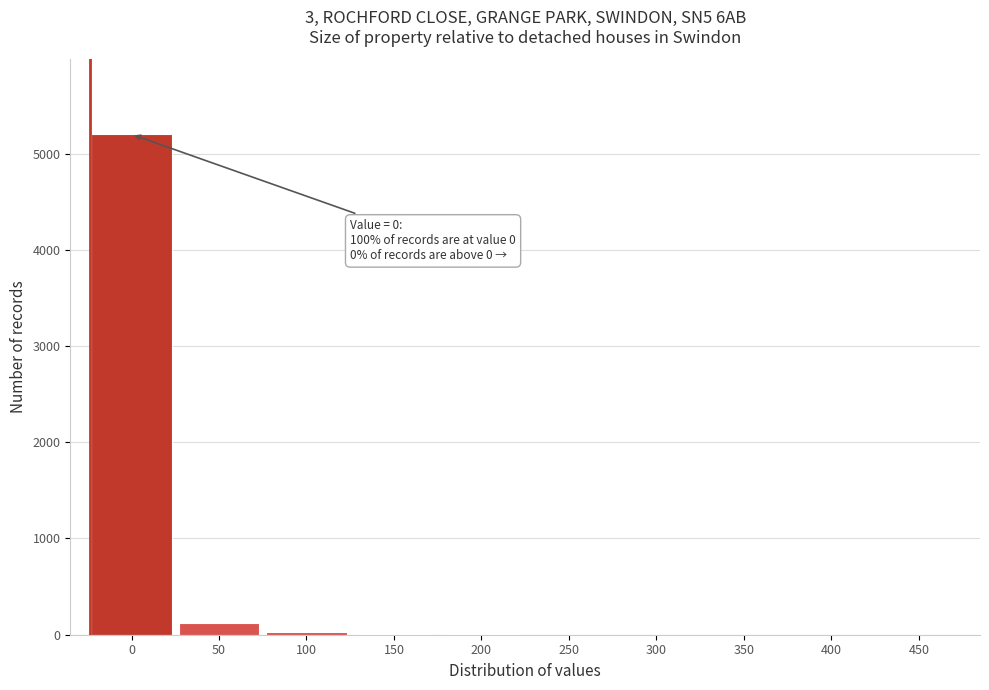

What is the sum of all values?

5370